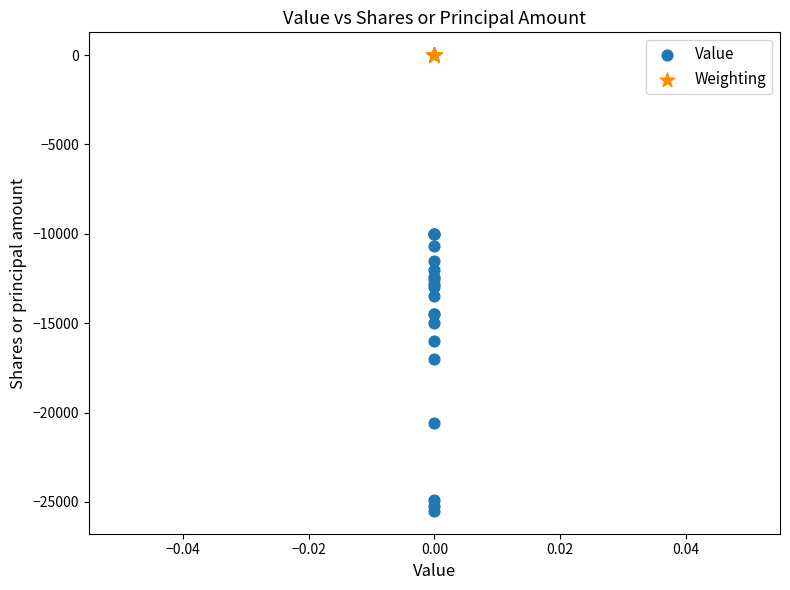

Which series reaches the minimum Y coordinate?

Value